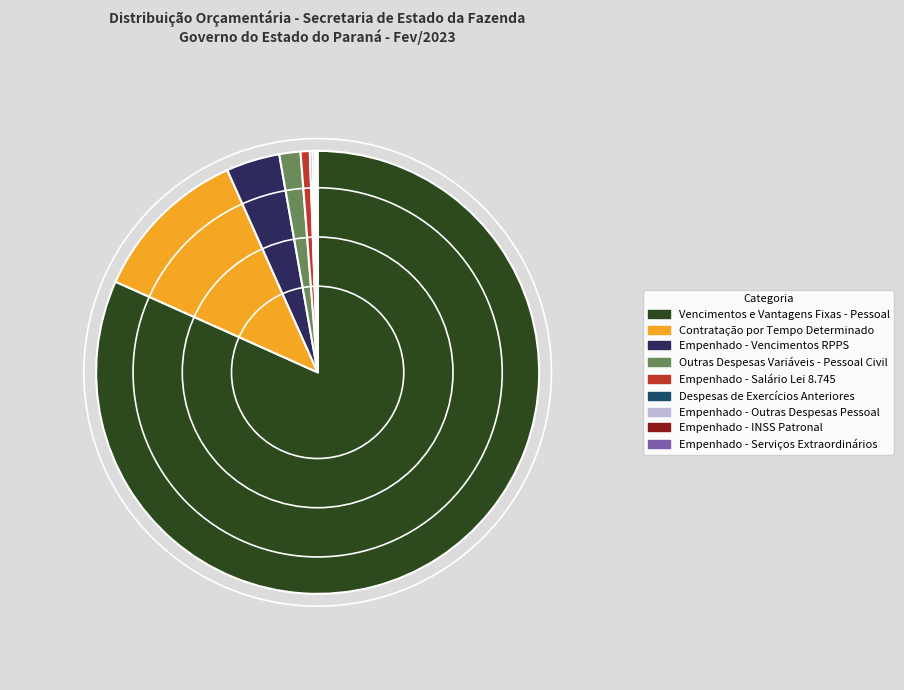

Does any single category account for the majority?

Yes